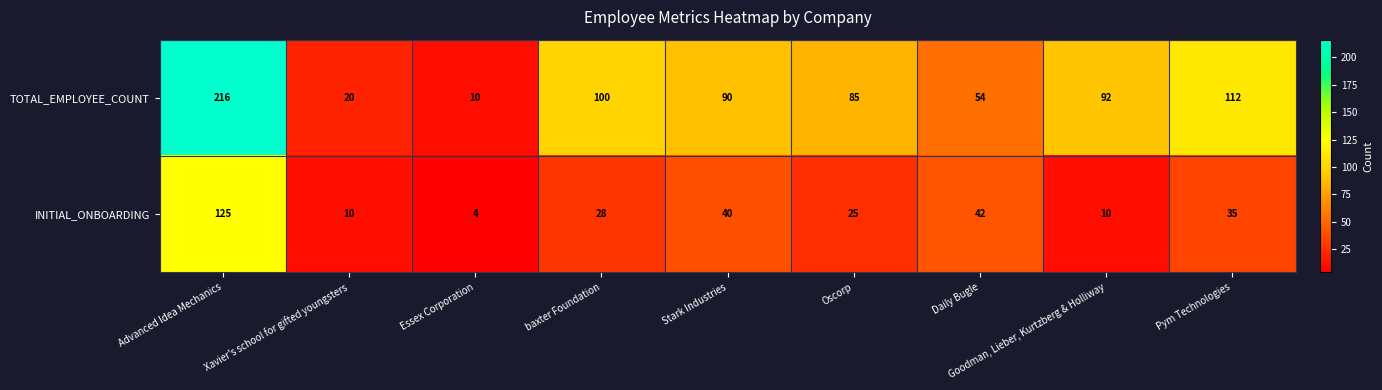

Which series has the largest total across all categories?

TOTAL_EMPLOYEE_COUNT